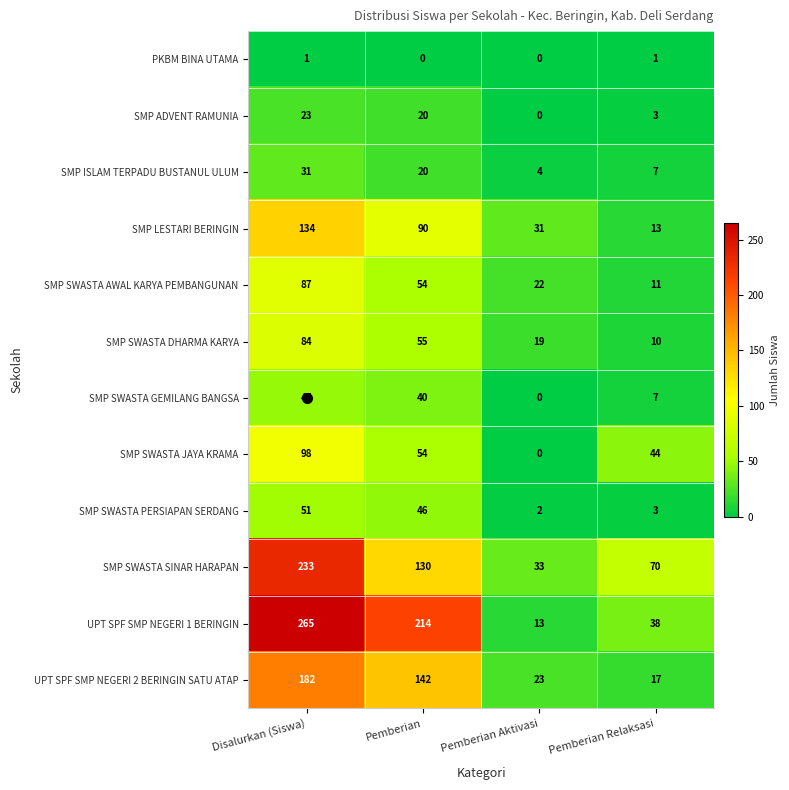

What is the greatest value displayed?

265